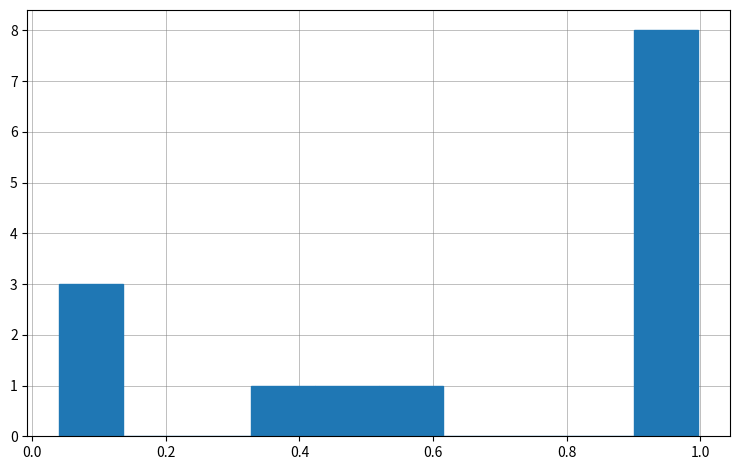

How tall is the bar that spans 0.32 to 0.42 on the x-axis? Neither the bar edges nor the heights are printed on the chart, so give them approximately, as read against the axes.

1